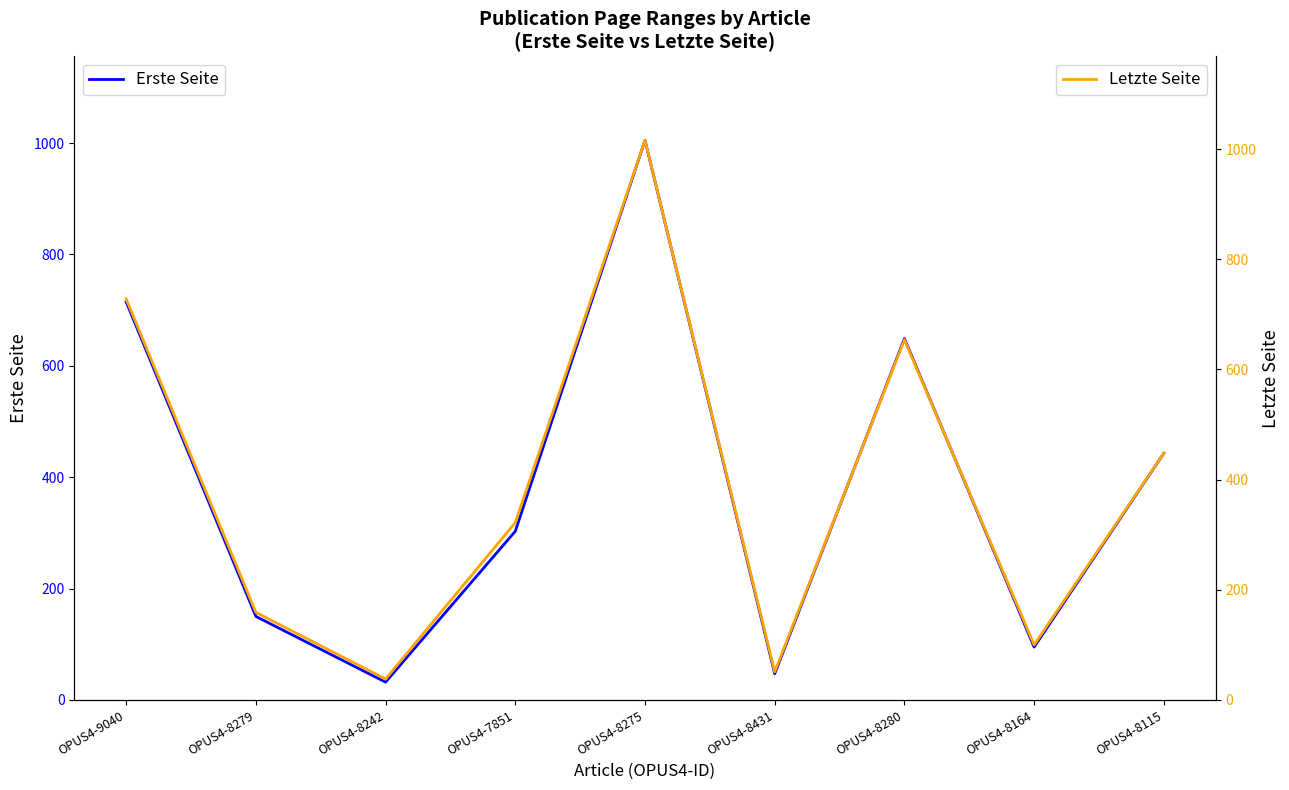

True or false: Letzte Seite and Erste Seite intersect in this chart.

False